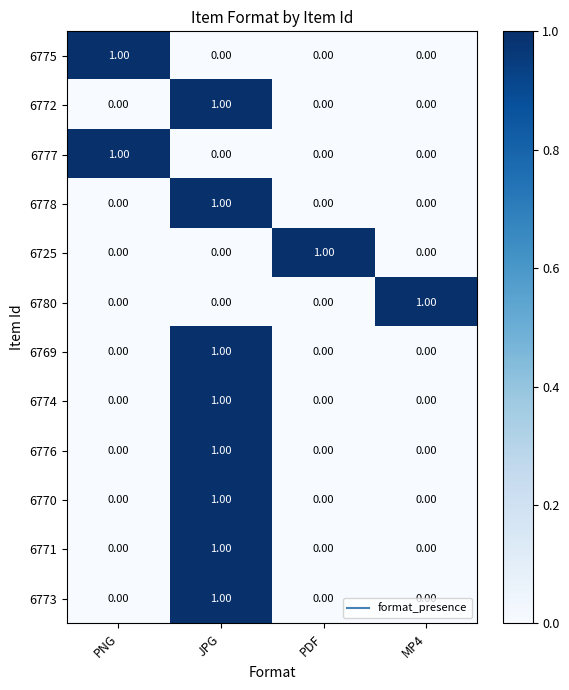

Is the value of 6772 at MP4 greater than the value of 6770 at JPG?

No